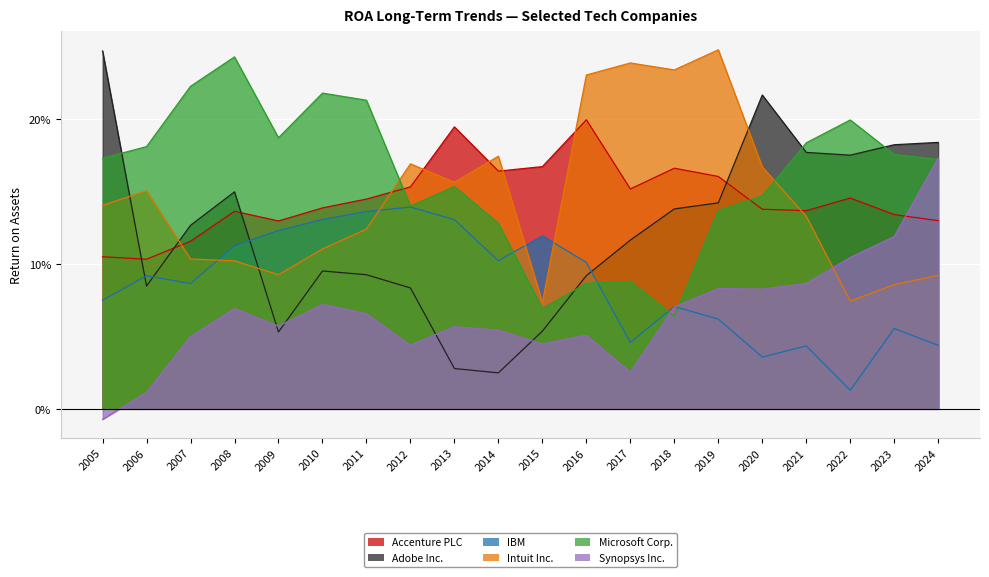

At which category does Accenture PLC reach its first local valley?

2006